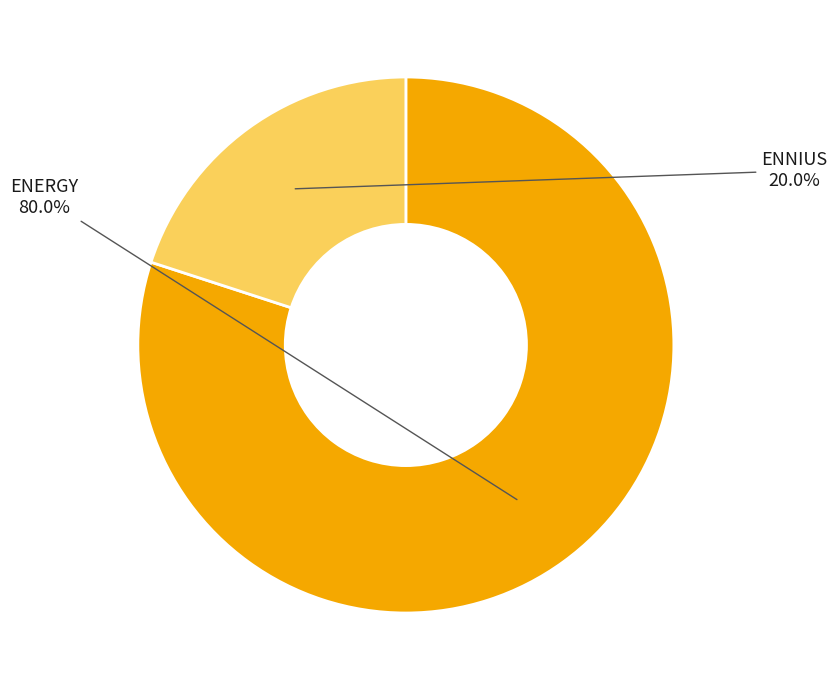

Is there a majority slice in this chart?

Yes